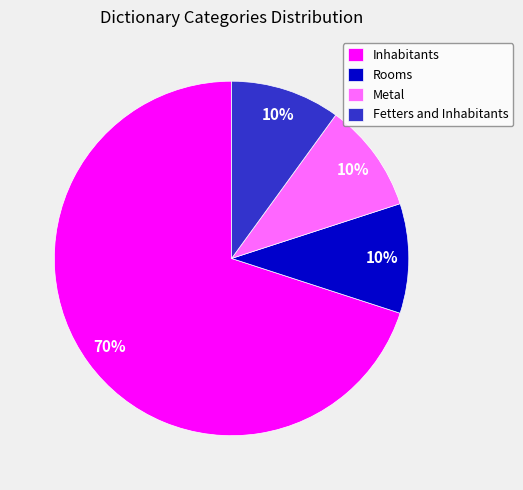

Combined, do Inhabitants and Metal account for over 50%?

Yes